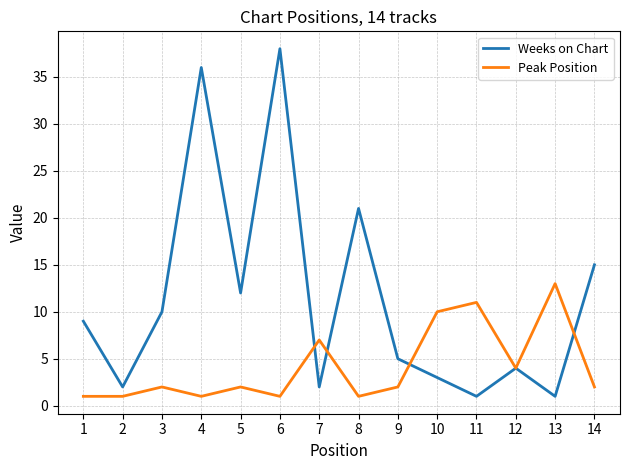

List the series in order of their overall mean, highest first.

Weeks on Chart, Peak Position